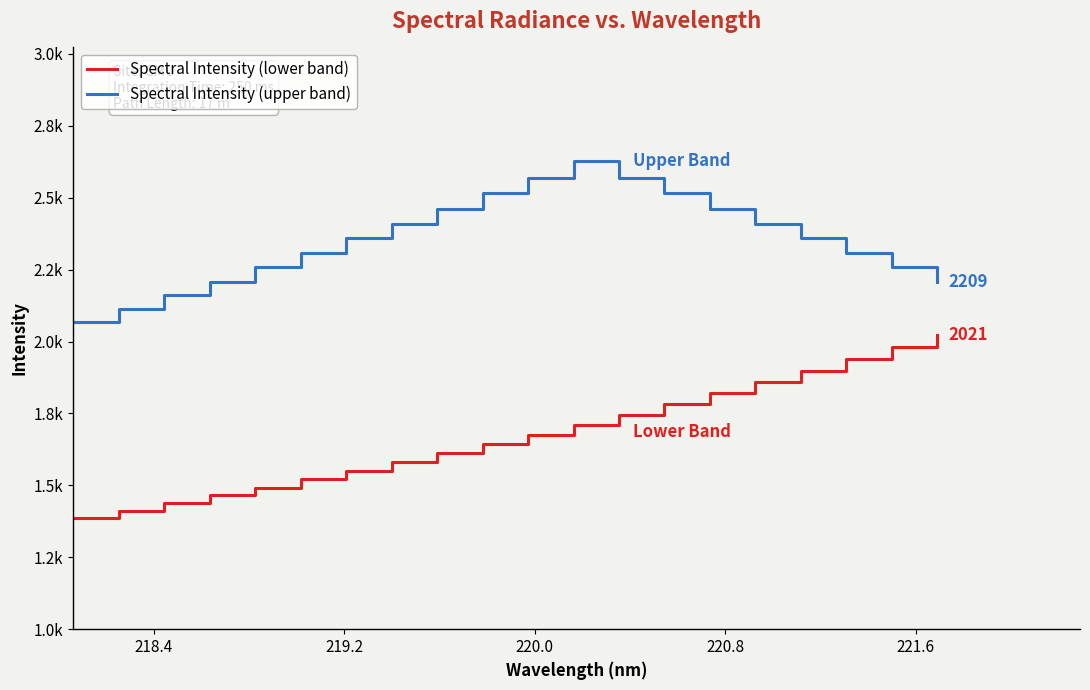

True or false: Spectral Intensity (upper band) and Spectral Intensity (lower band) cross at least once.

False